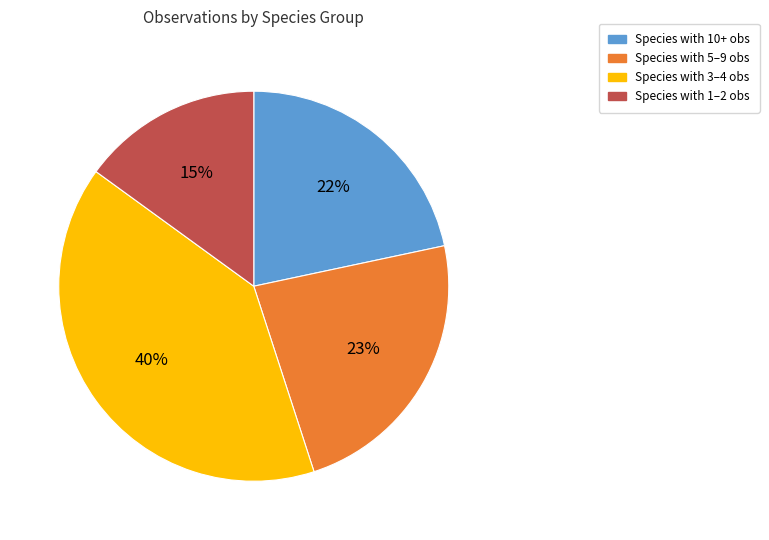

To the nearest percent, what is the difference between the Species with 3–4 obs and Species with 10+ obs slice percentages?

18%